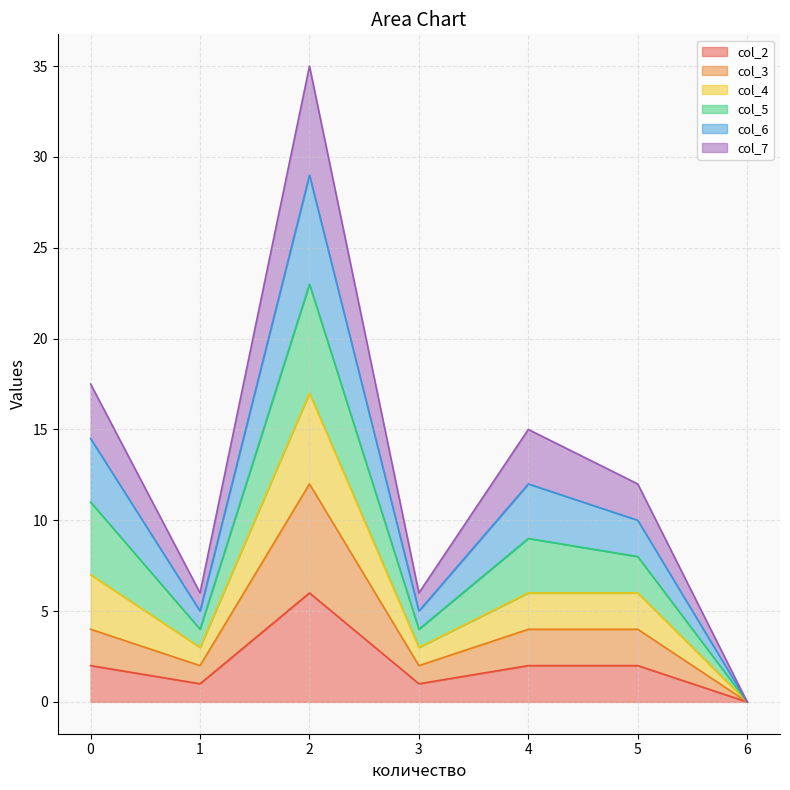

True or false: col_5 and col_2 intersect in this chart.

False